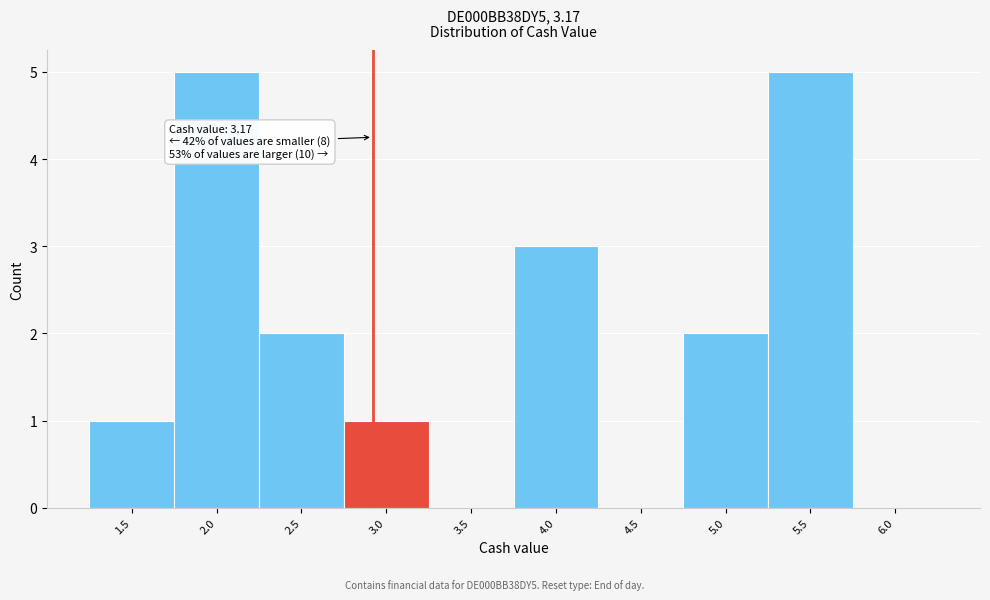

Reading left to right, transcribe all the data shown in this chart.

1.5=1	2.0=5	2.5=2	3.0=1	3.5=0	4.0=3	4.5=0	5.0=2	5.5=5	6.0=0